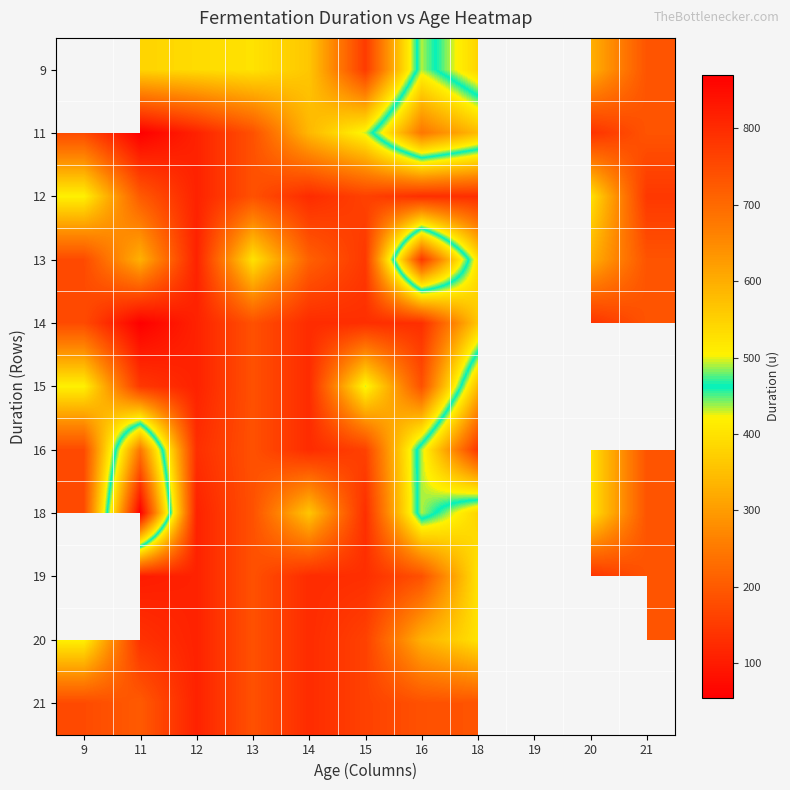

Is it true that 11 equals 328.3 at 13?

False